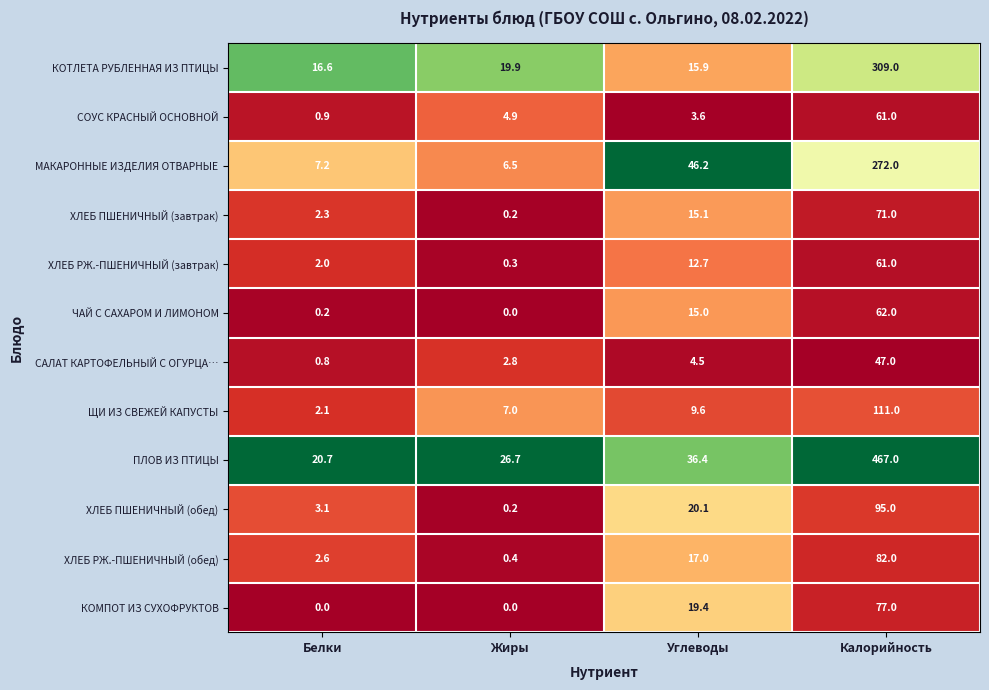

What is the sum of the САЛАТ КАРТОФЕЛЬНЫЙ С ОГУРЦА… values at Углеводы and Белки?

5.3